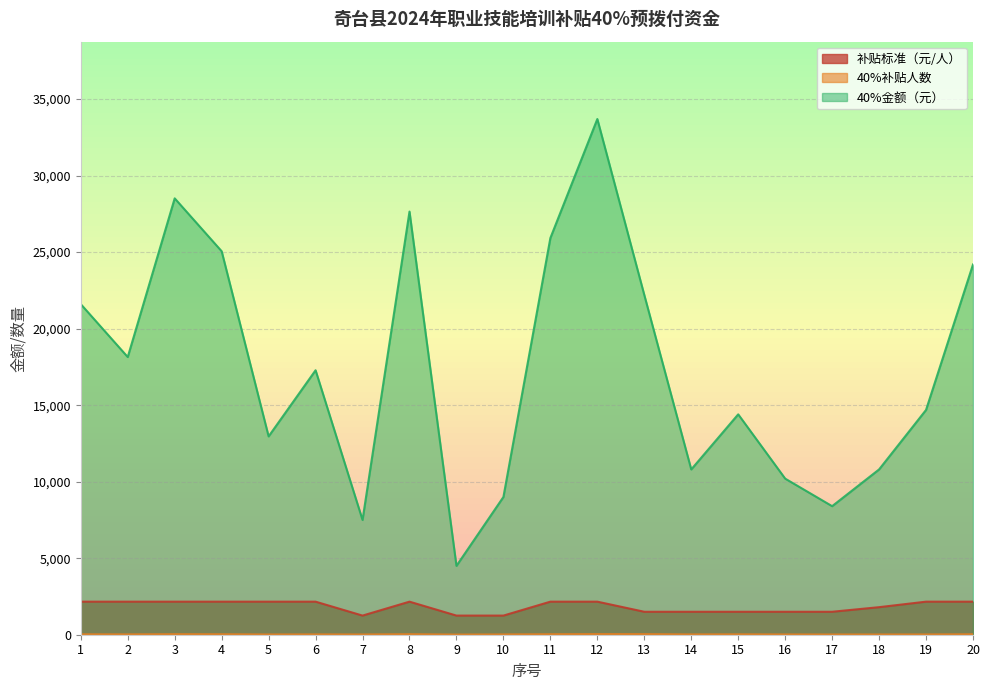

Does the chart have visible grid lines?

Yes